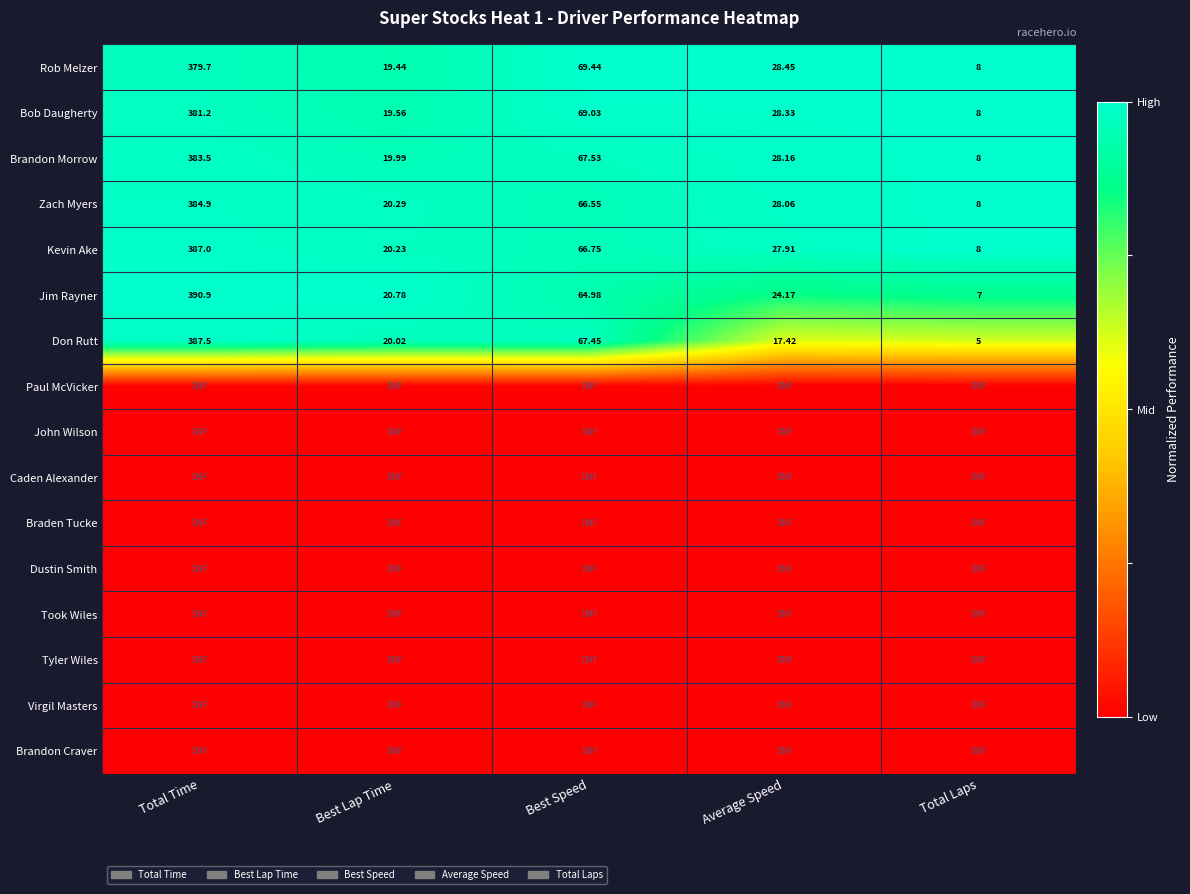

Rank the categories by Jim Rayner value from highest to lowest.

Total Time, Best Speed, Average Speed, Best Lap Time, Total Laps